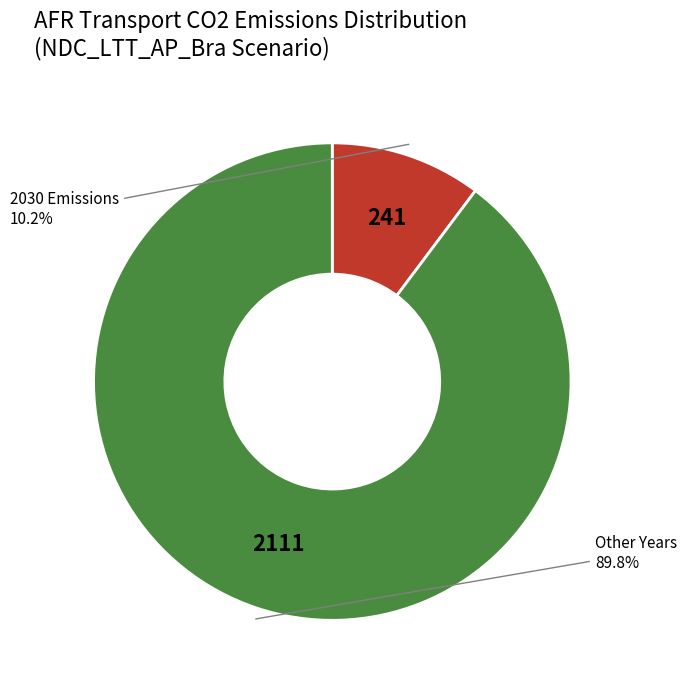

To the nearest percent, what is the average slice percentage?

50%